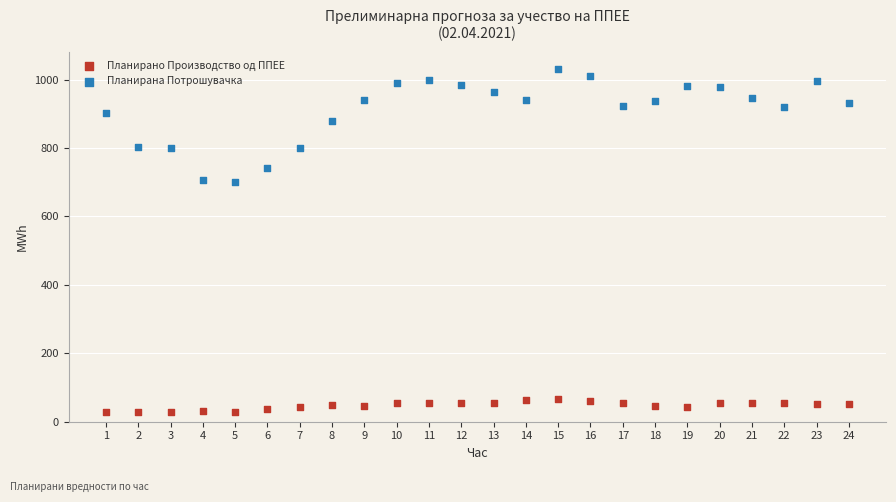

What are all the series names shown in the legend?

Планирано Производство од ППЕЕ, Планирана Потрошувачка